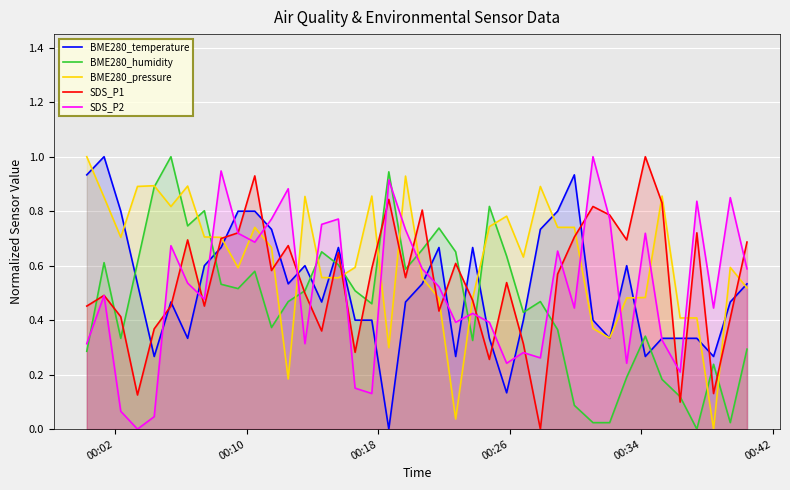

Which series ends up on top after the final intersection of BME280_humidity and BME280_temperature?

BME280_temperature